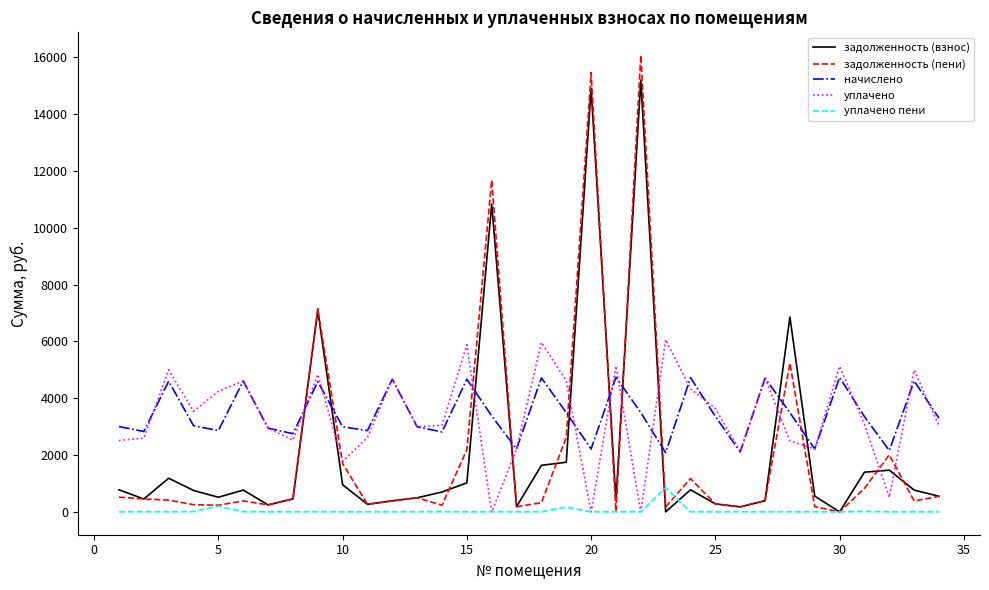

What is the maximum value for уплачено пени?

858.1